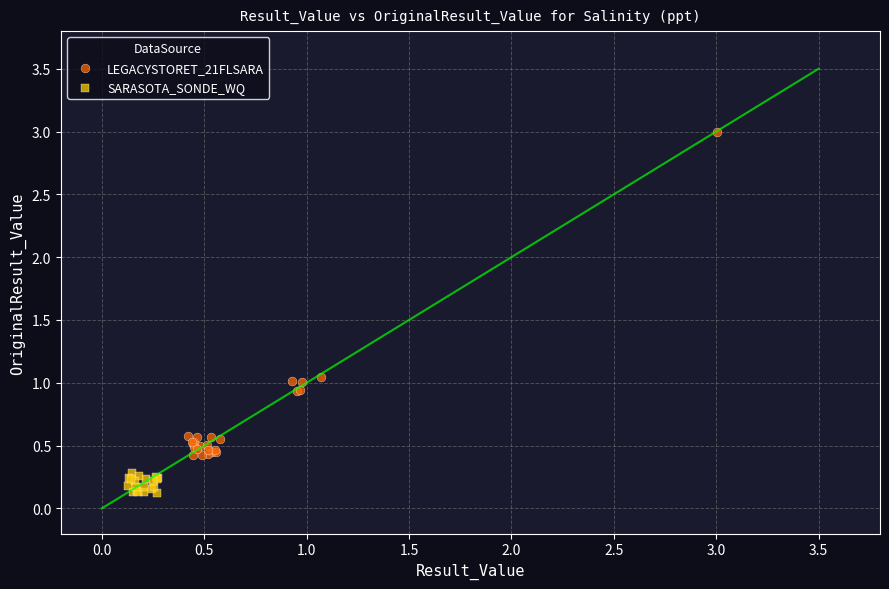

Which series has the largest Y range (max minus min)?

LEGACYSTORET_21FLSARA